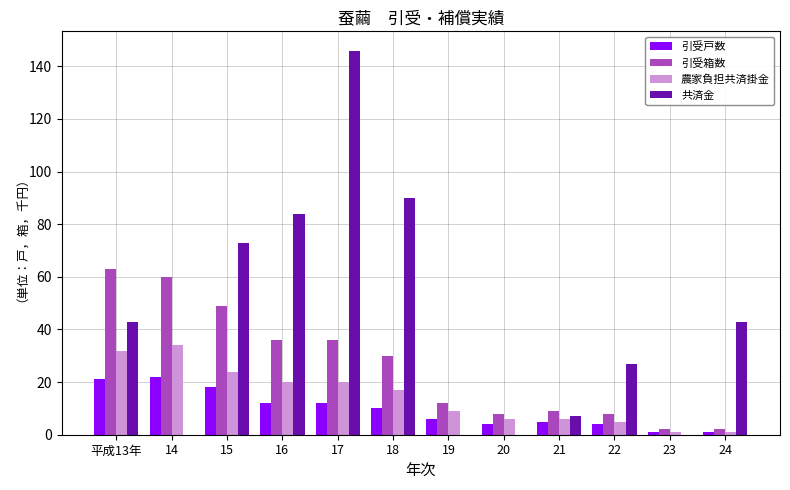

How many distinct data groups are displayed?

4